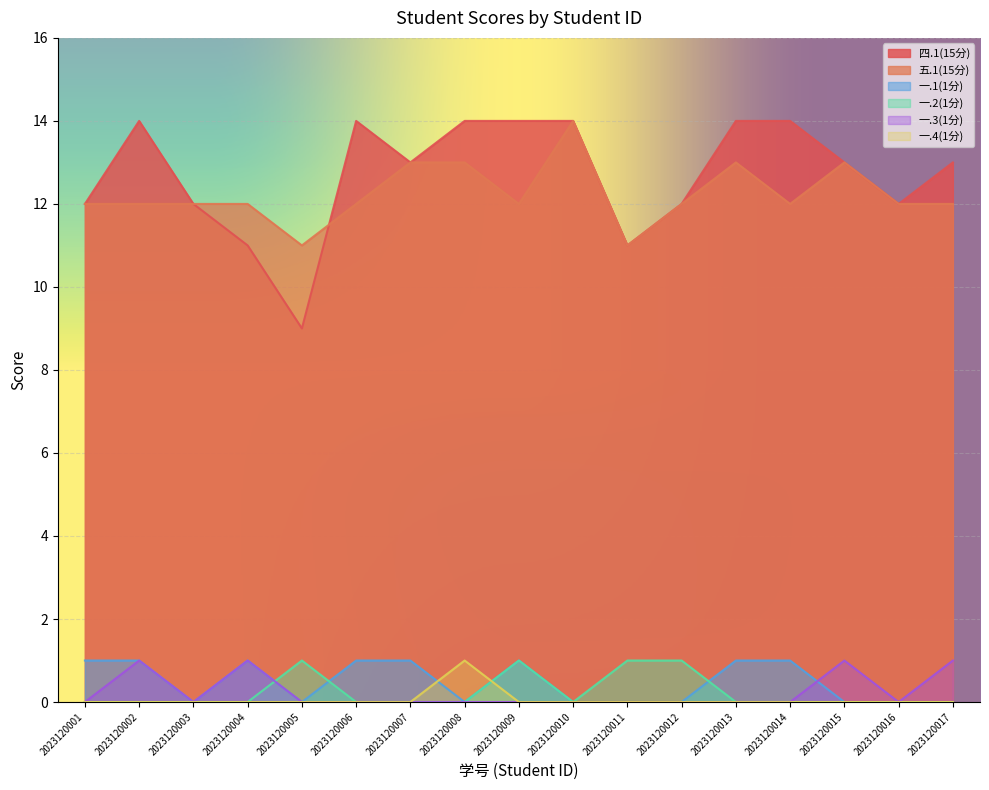

True or false: 一.1(1分) has more than 1 interior local peaks.

True